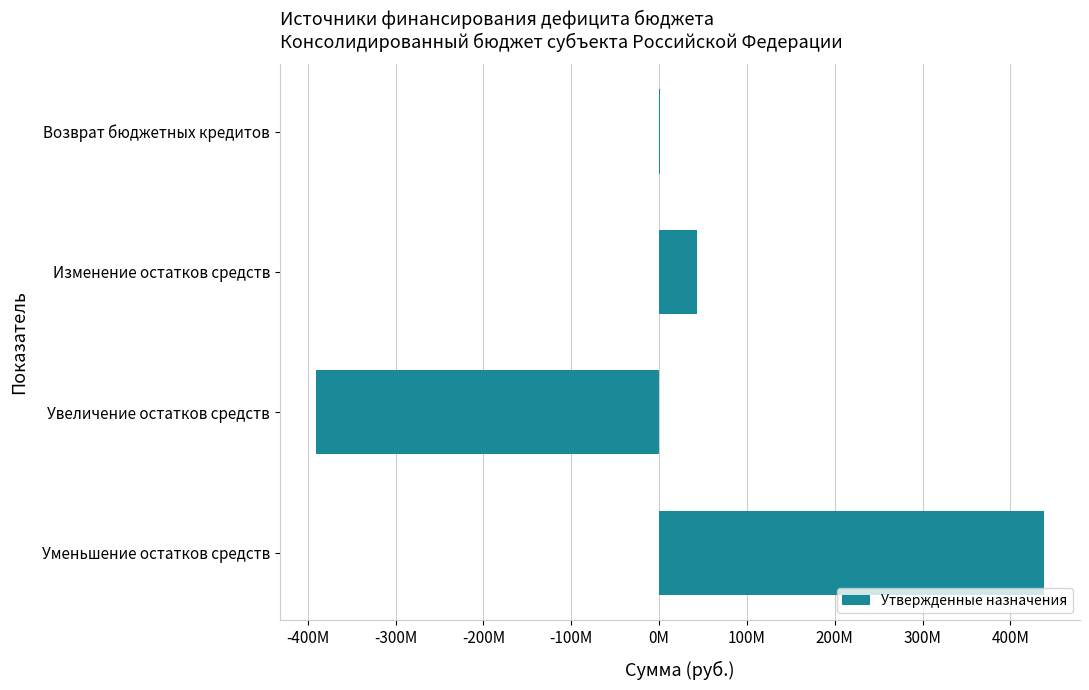

What is the smallest value displayed?

-390352545.1